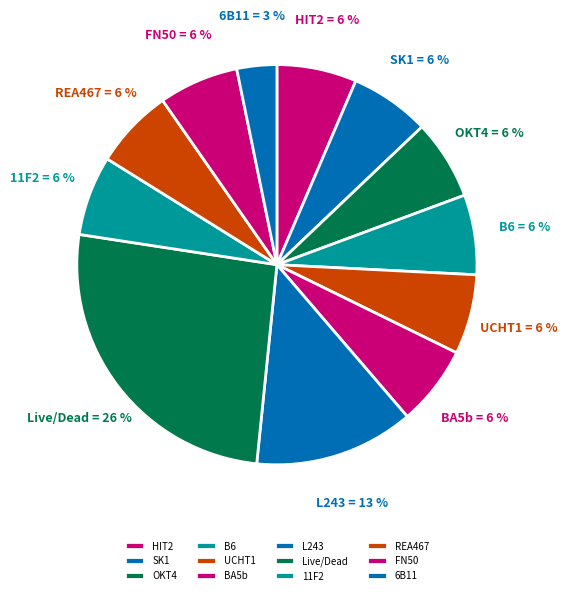

What is the smallest slice in the pie chart?

6B11